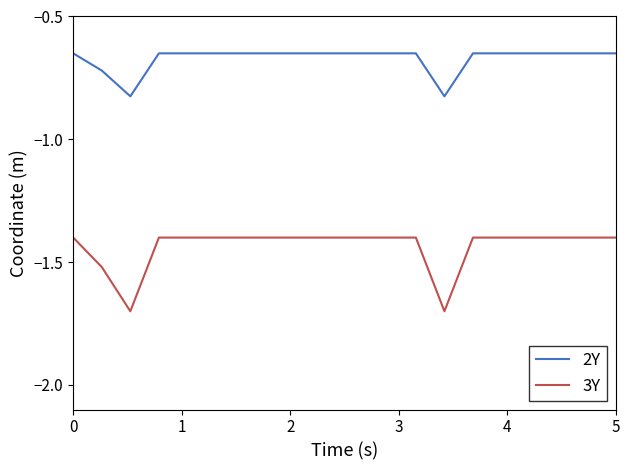

List the series in order of their peak value, highest first.

2Y, 3Y